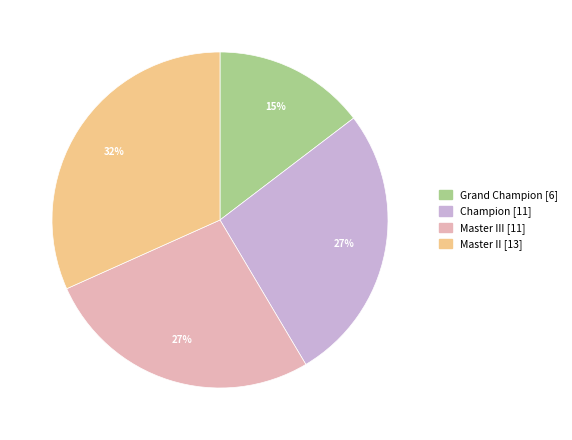

To the nearest percent, what is the difference between the largest and smallest slice percentages?

17%